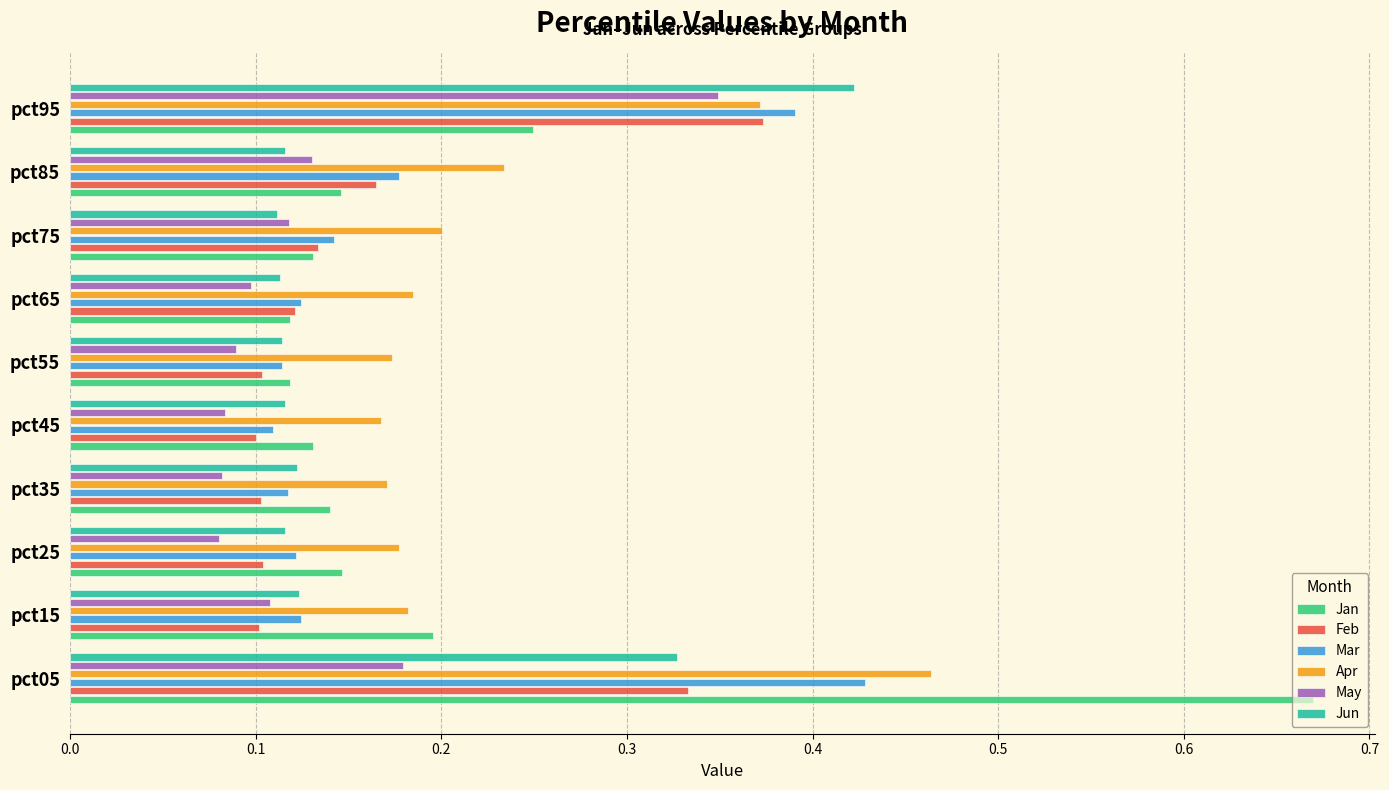

The value of May at pct05 is 0.1. True or false?

False